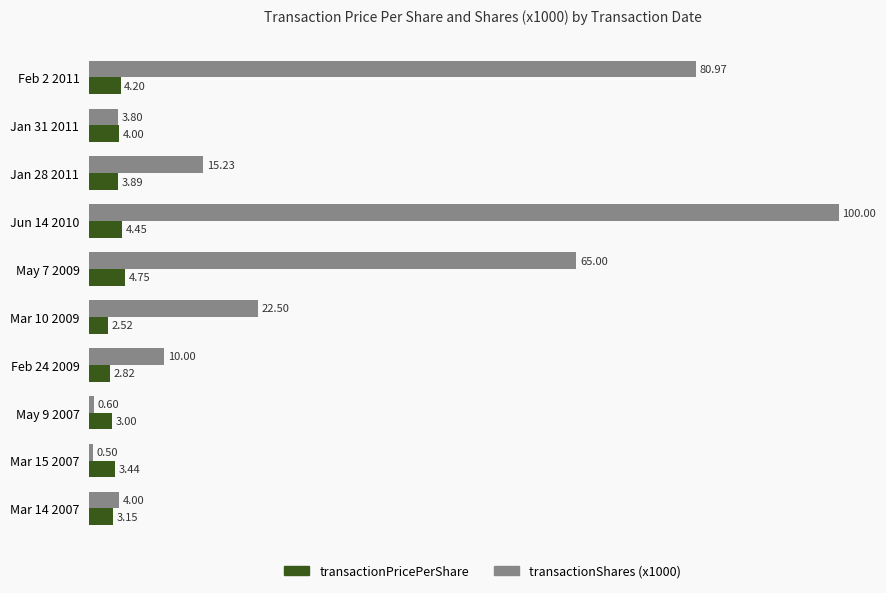

Rank the series by their average value, from highest to lowest.

transactionShares (x1000), transactionPricePerShare